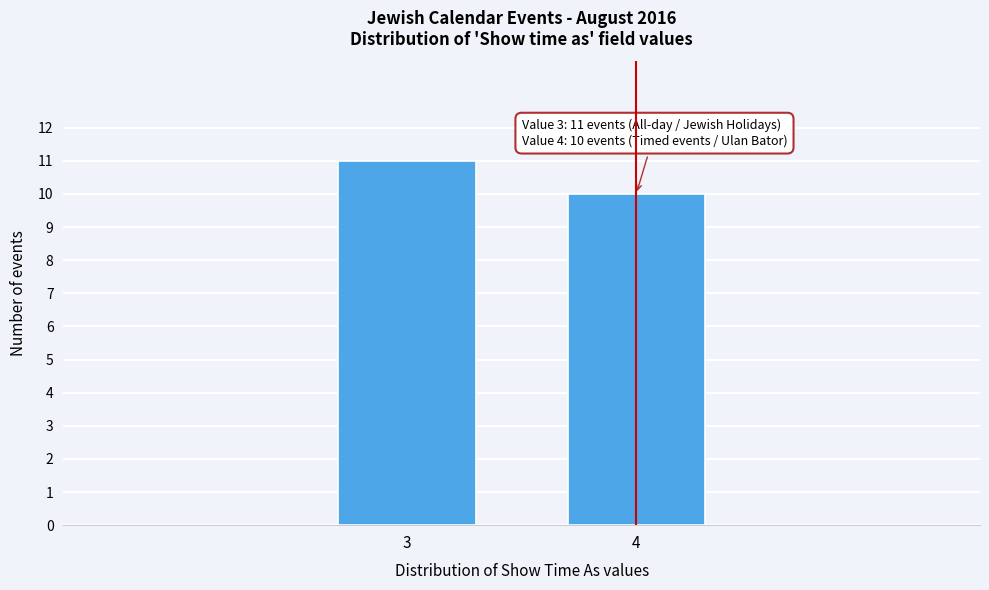

Reading left to right, extract all data points from this chart.

11	10